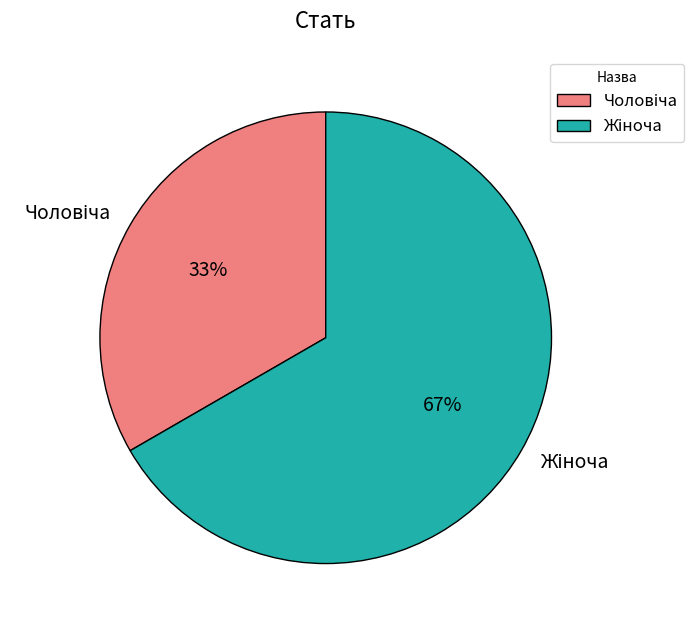

To the nearest percent, what is the average slice percentage?

50%